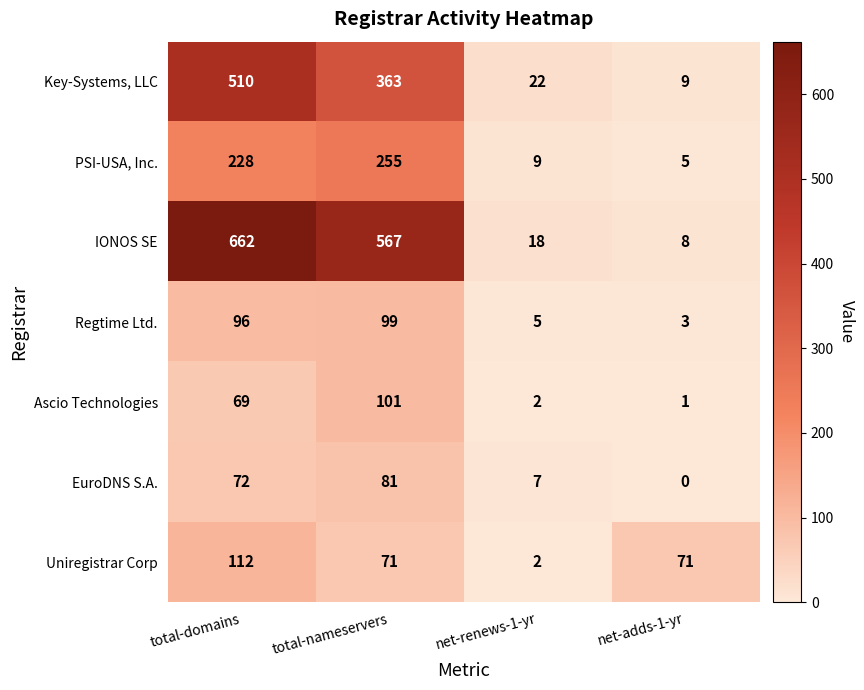

Between total-domains and net-adds-1-yr, which series saw the biggest shift?

IONOS SE